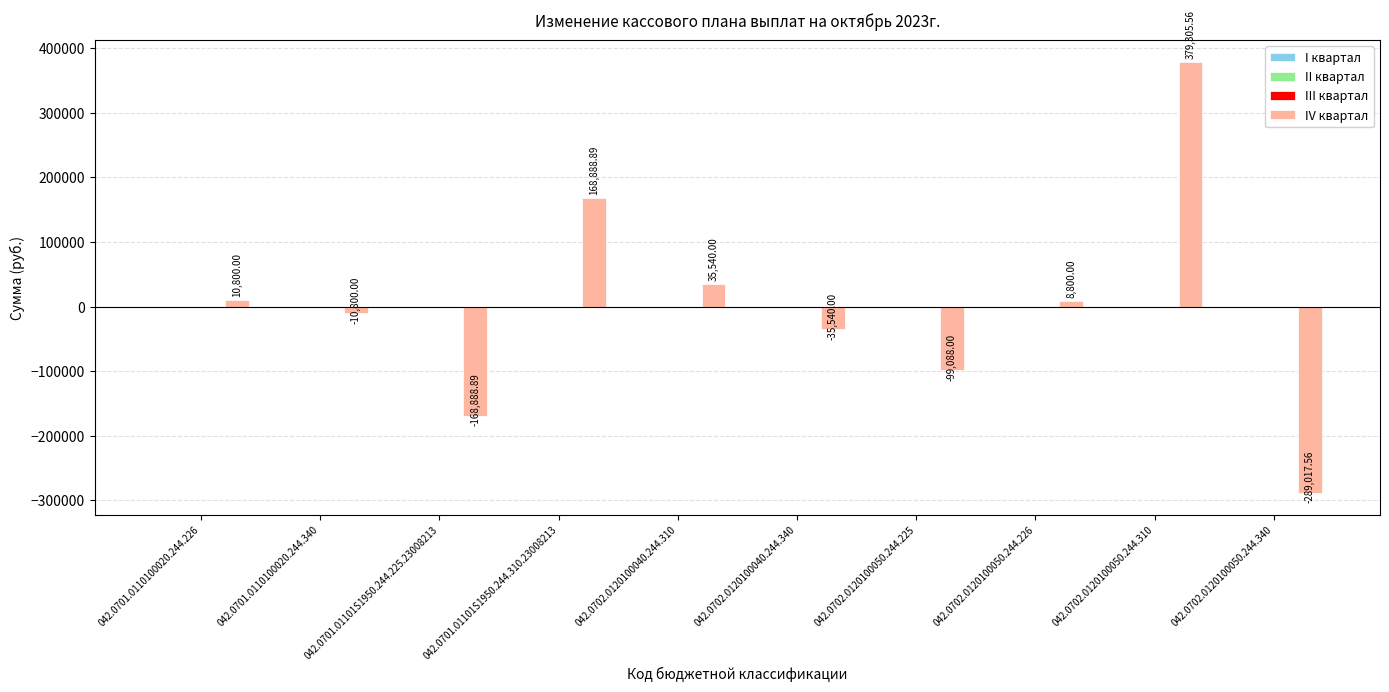

What is the difference between the maximum and minimum values?

668323.1